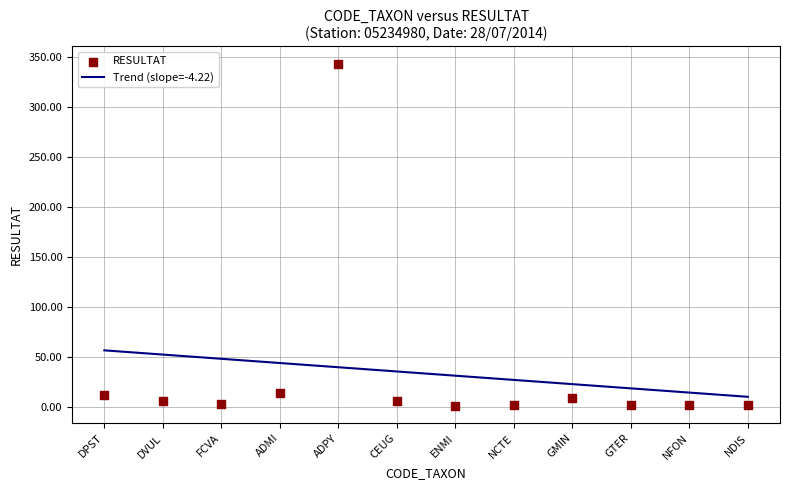

Which series contains the highest Y value?

RESULTAT